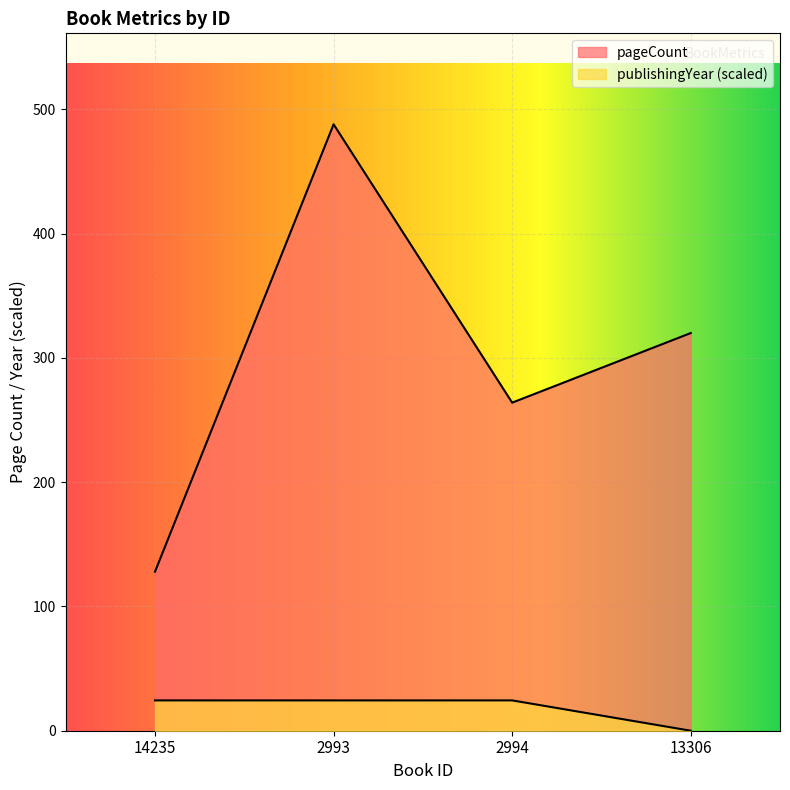

True or false: pageCount and publishingYear cross at least once.

False